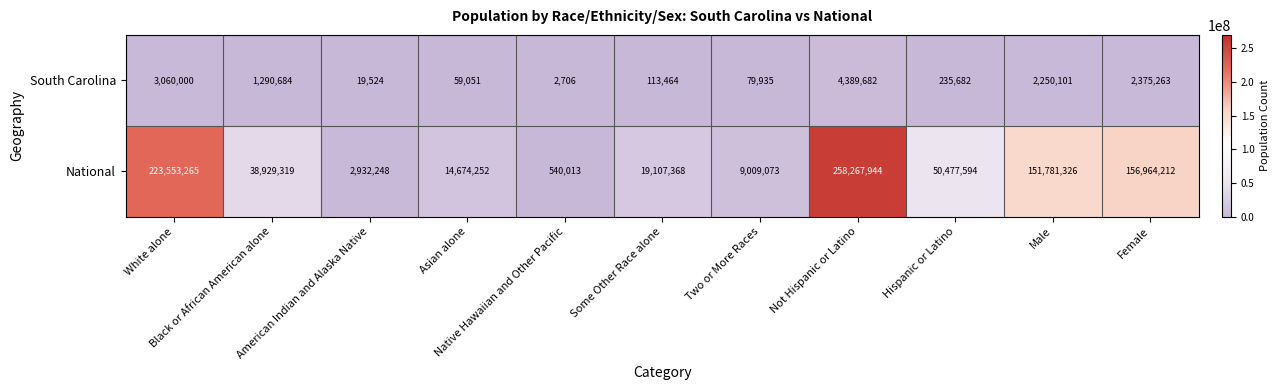

Which series has the largest total across all categories?

National